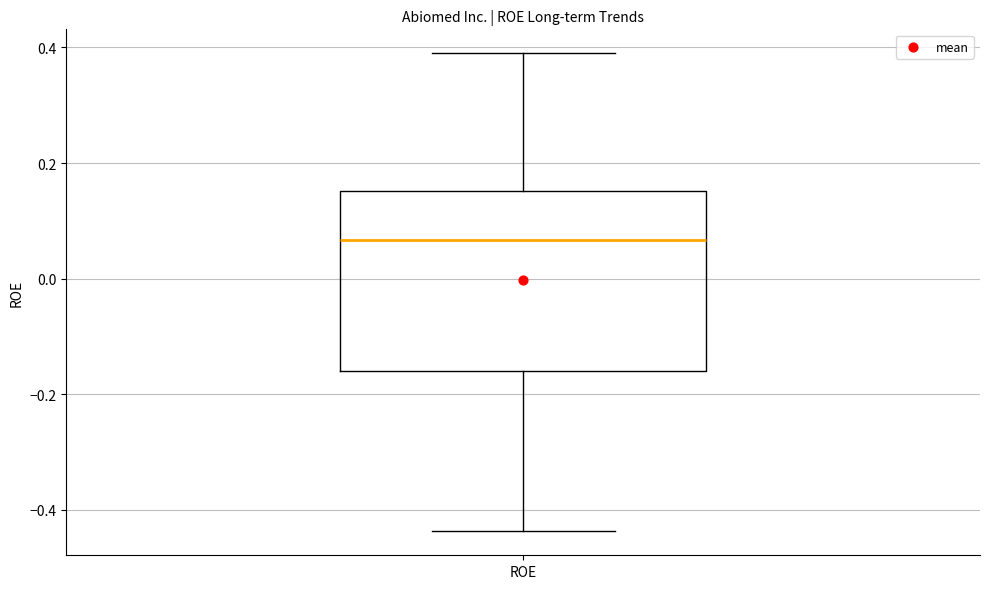

Transcribe this box plot: give where the median line is, the range the box spans, and where the two whiskers end, as read against the y-axis. The values are not printed on the chart, so give them approximately, as read against the axis.

median 0.06, box -0.16 to 0.16, whiskers -0.44 to 0.38